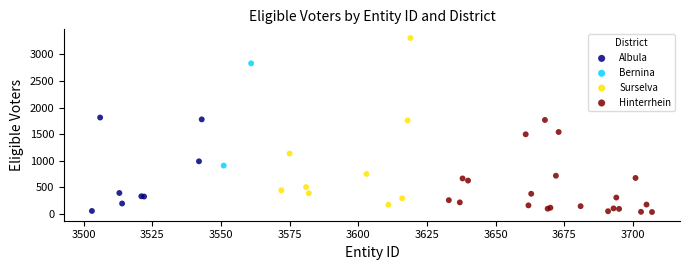

What are all the series names shown in the legend?

Albula, Bernina, Surselva, Hinterrhein